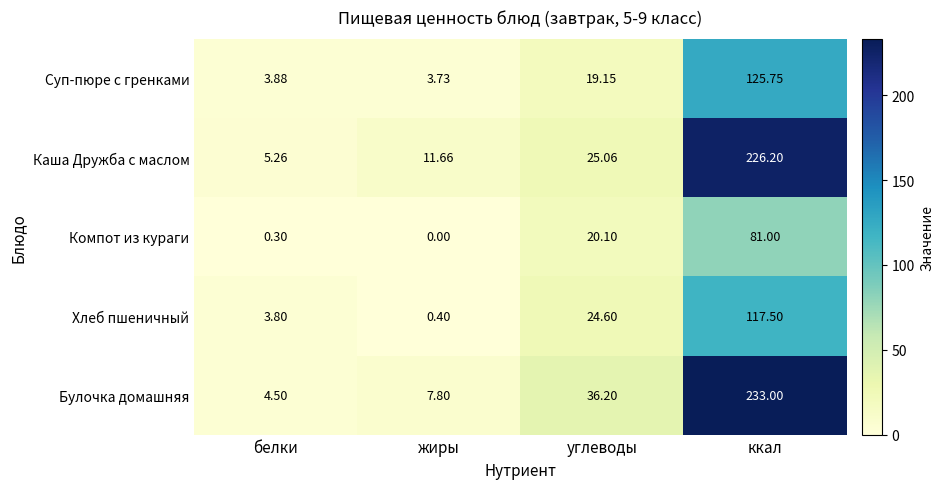

At how many categories does at least one series exceed 134?

1